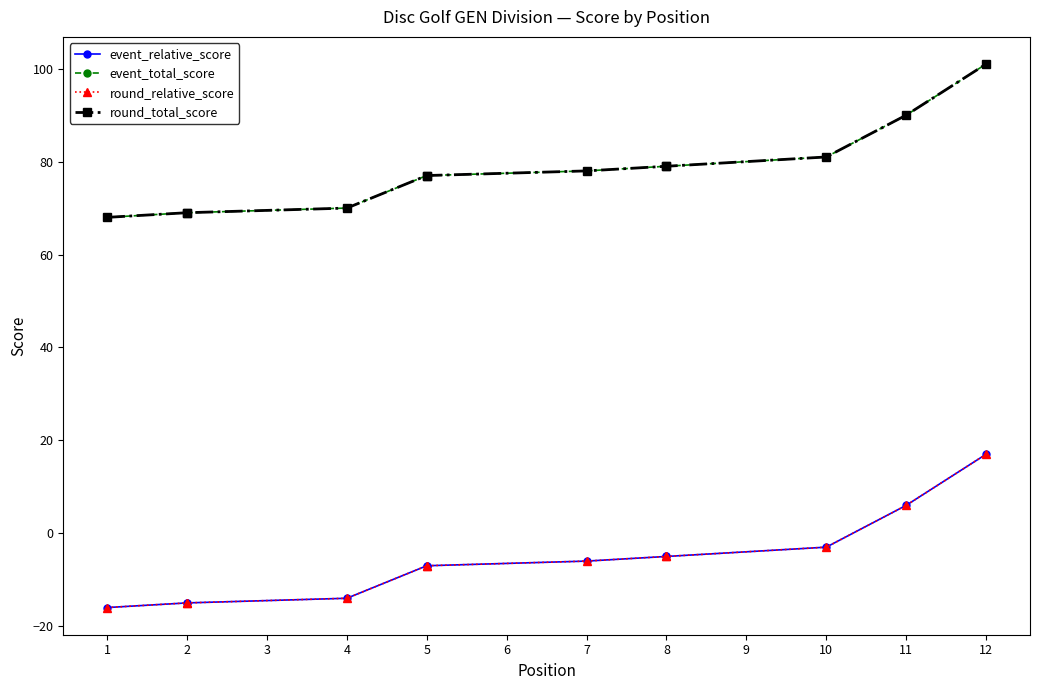

True or false: round_total_score has more than 2 interior local peaks.

False